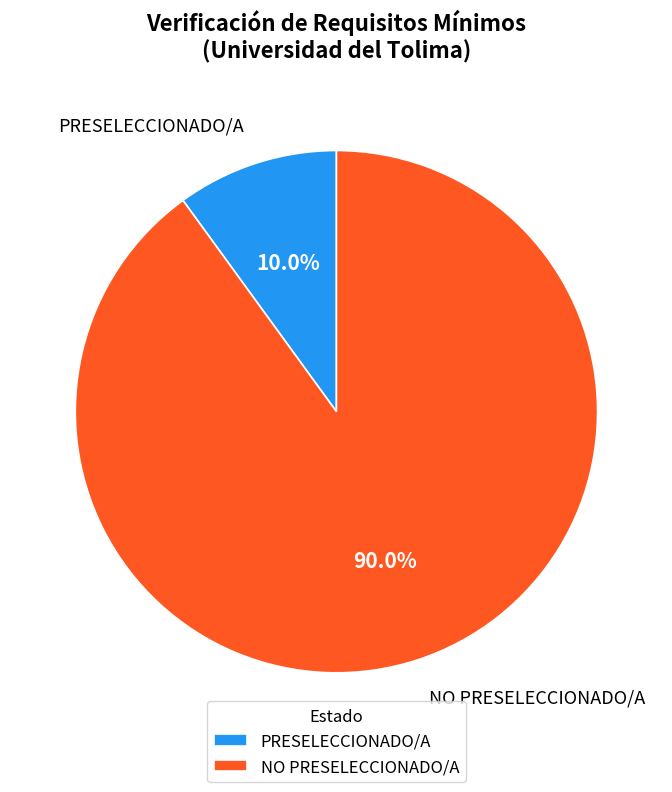

Is it true that NO PRESELECCIONADO/A is 99% of the pie?

False